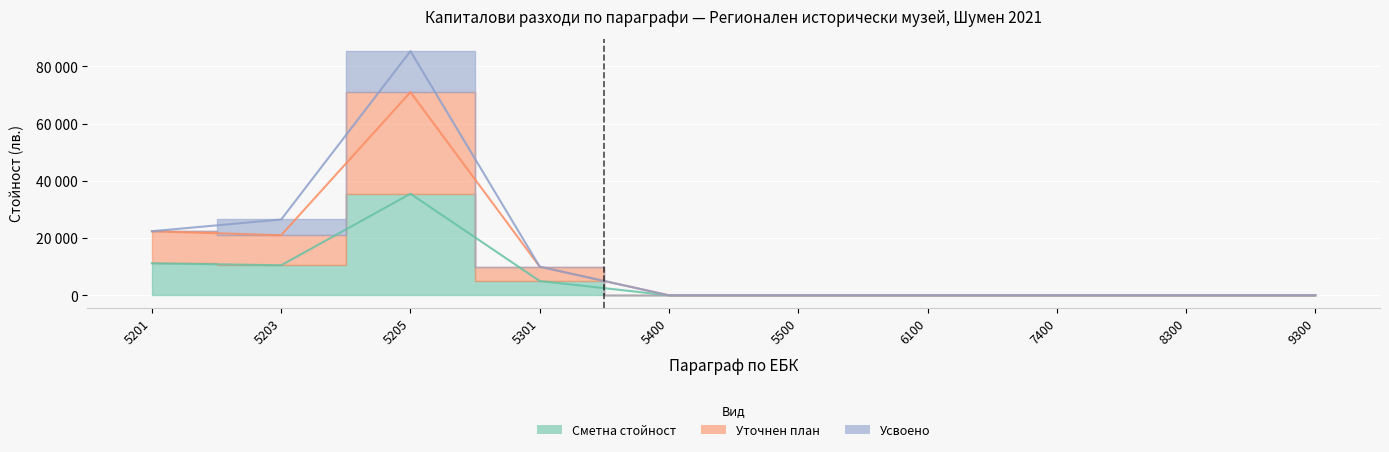

How many positive values does the Уточнен план series have?

4